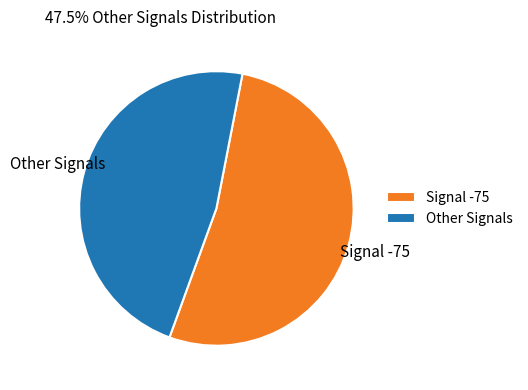

Which category has the smallest portion of the pie?

Other Signals